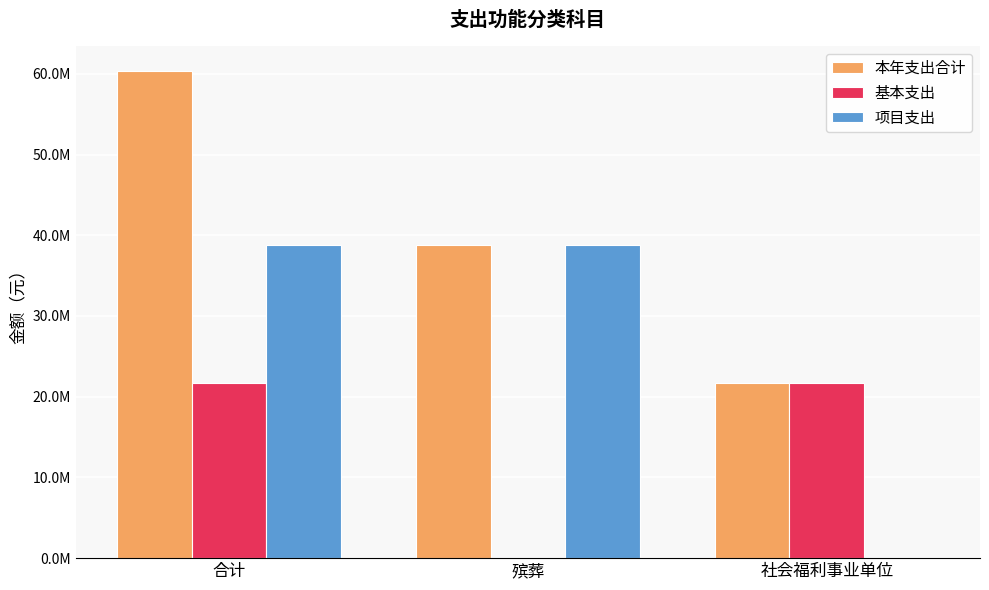

What is the value of the 本年支出合计 bar at the 1st from the left?

60395475.5